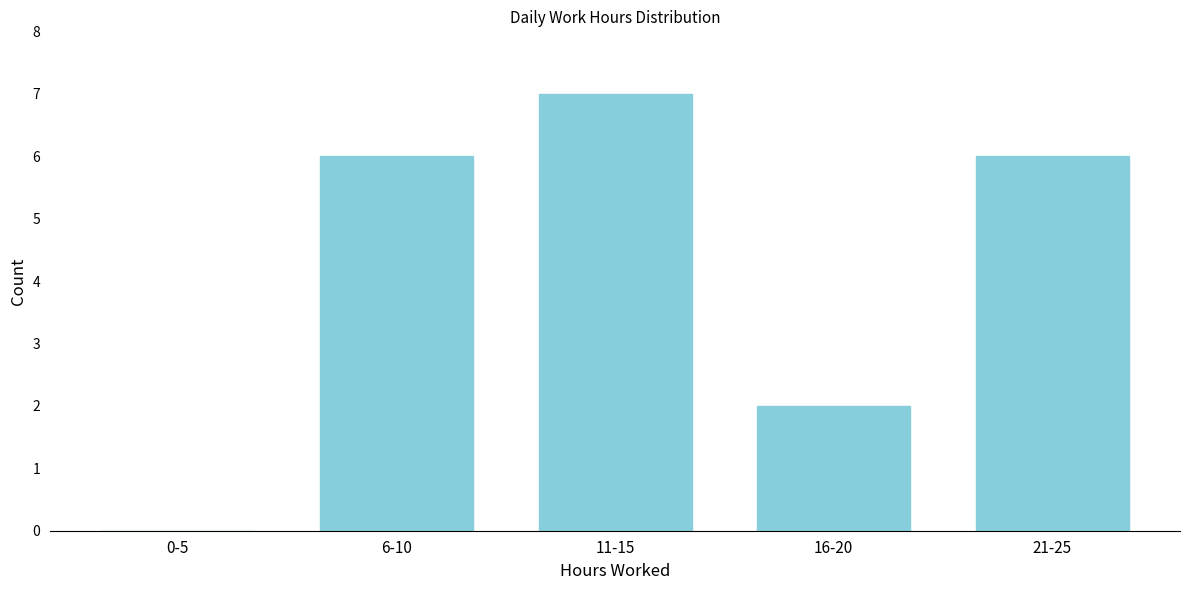

Reading left to right, list all the values displayed in this chart.

0-5=0	6-10=6	11-15=7	16-20=2	21-25=6